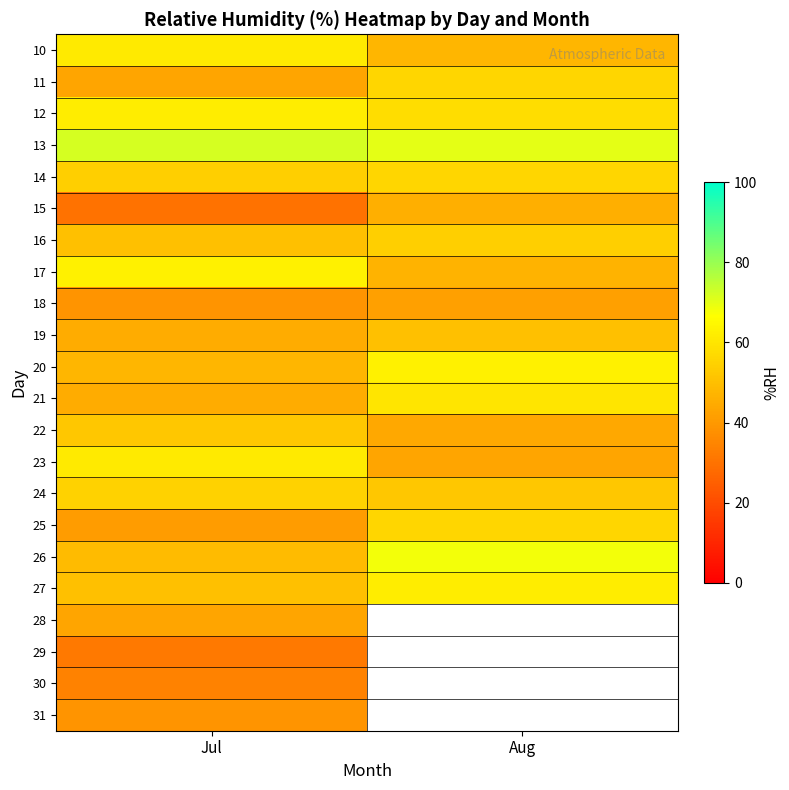

What is the spread (max minus min) of values at Aug?

28.0